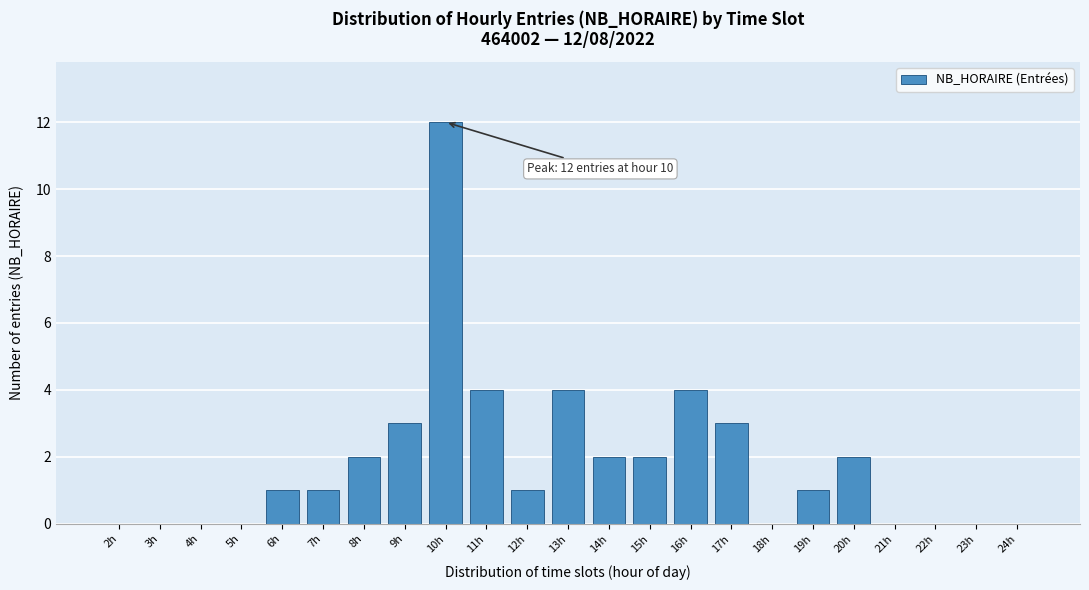

Reading left to right, what are all the values shown in this chart?

2h=0	3h=0	4h=0	5h=0	6h=1	7h=1	8h=2	9h=3	10h=12	11h=4	12h=1	13h=4	14h=2	15h=2	16h=4	17h=3	18h=0	19h=1	20h=2	21h=0	22h=0	23h=0	24h=0